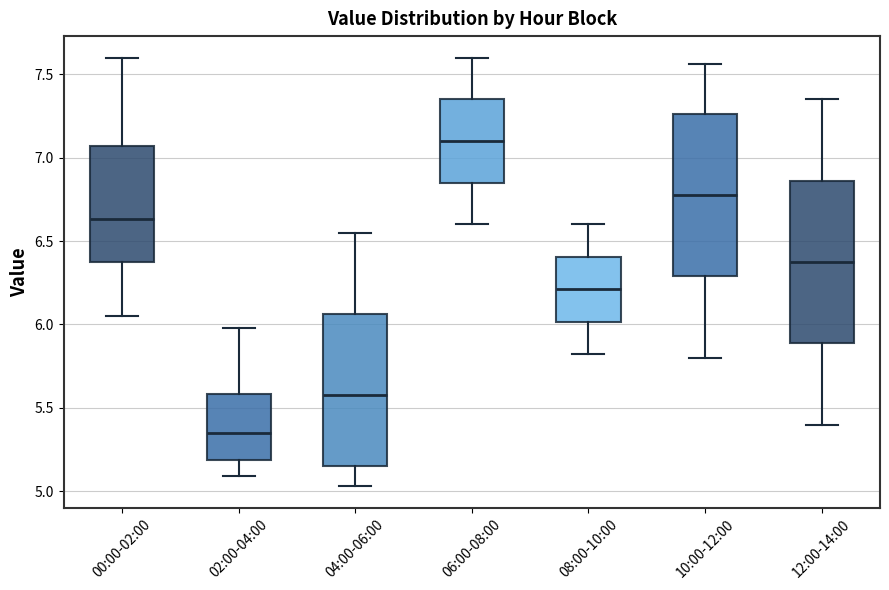

Where is the upper edge of the box for 00:00-02:00 on the y-axis? The values are not printed on the chart, so give them approximately, as read against the axis.

7.05